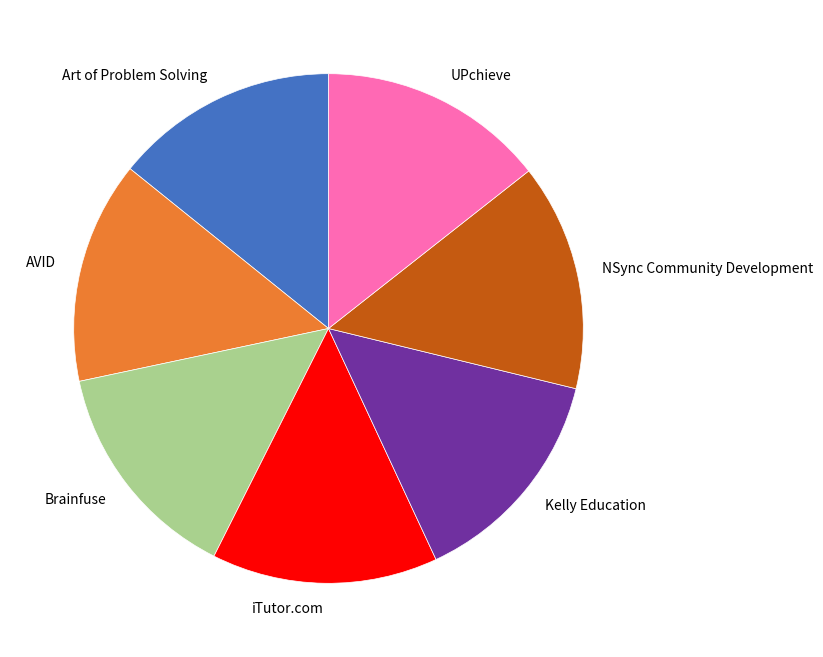

Is AVID the majority of the pie?

No